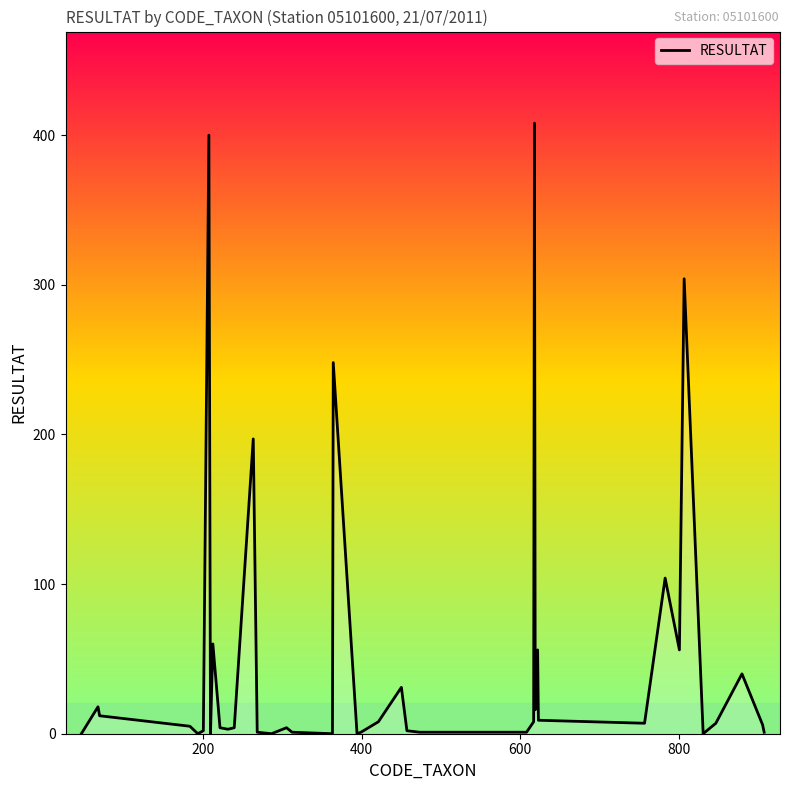

What is the difference between the maximum and minimum values?

408